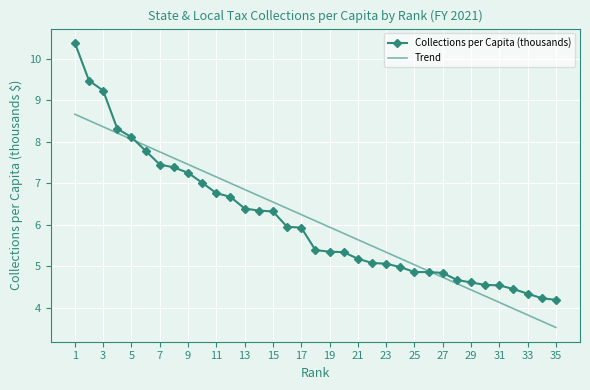

Rank the series by their maximum value, from lowest to highest.

Trend, Collections per Capita (thousands)